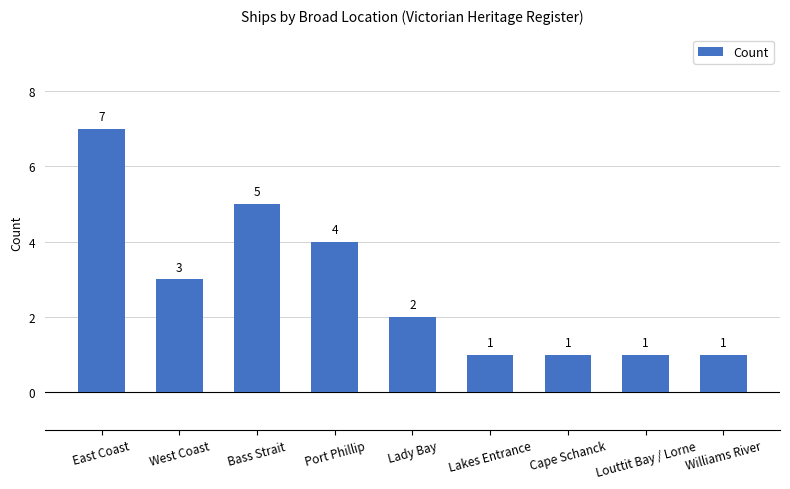

Reading left to right, what are all the values shown in this chart?

East Coast=7	West Coast=3	Bass Strait=5	Port Phillip=4	Lady Bay=2	Lakes Entrance=1	Cape Schanck=1	Louttit Bay / Lorne=1	Williams River=1